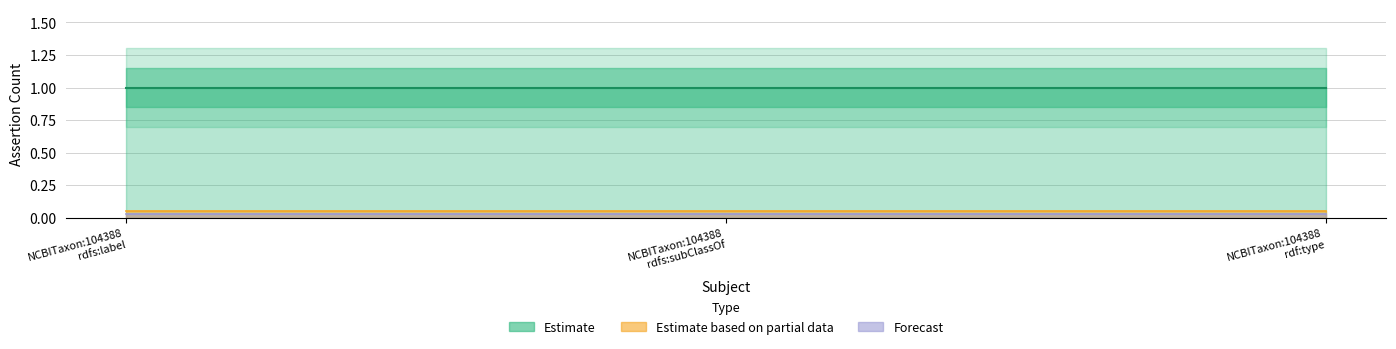

Which series has the largest total across all categories?

Estimate